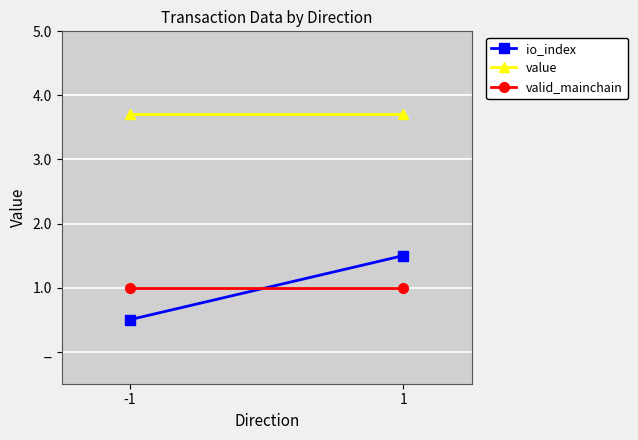

Reading left to right, what are all the values shown in this chart?

io_index: -1=0.5	1=1.5
value: -1=3.7	1=3.7
valid_mainchain: -1=1.0	1=1.0